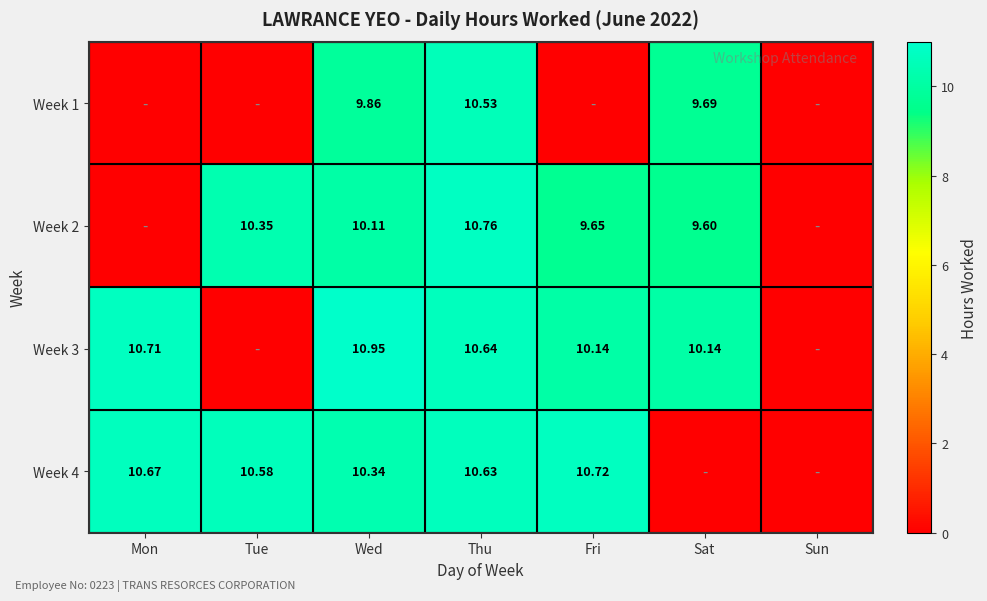

Is the value of Week 3 at Mon greater than the value of Week 4 at Wed?

Yes